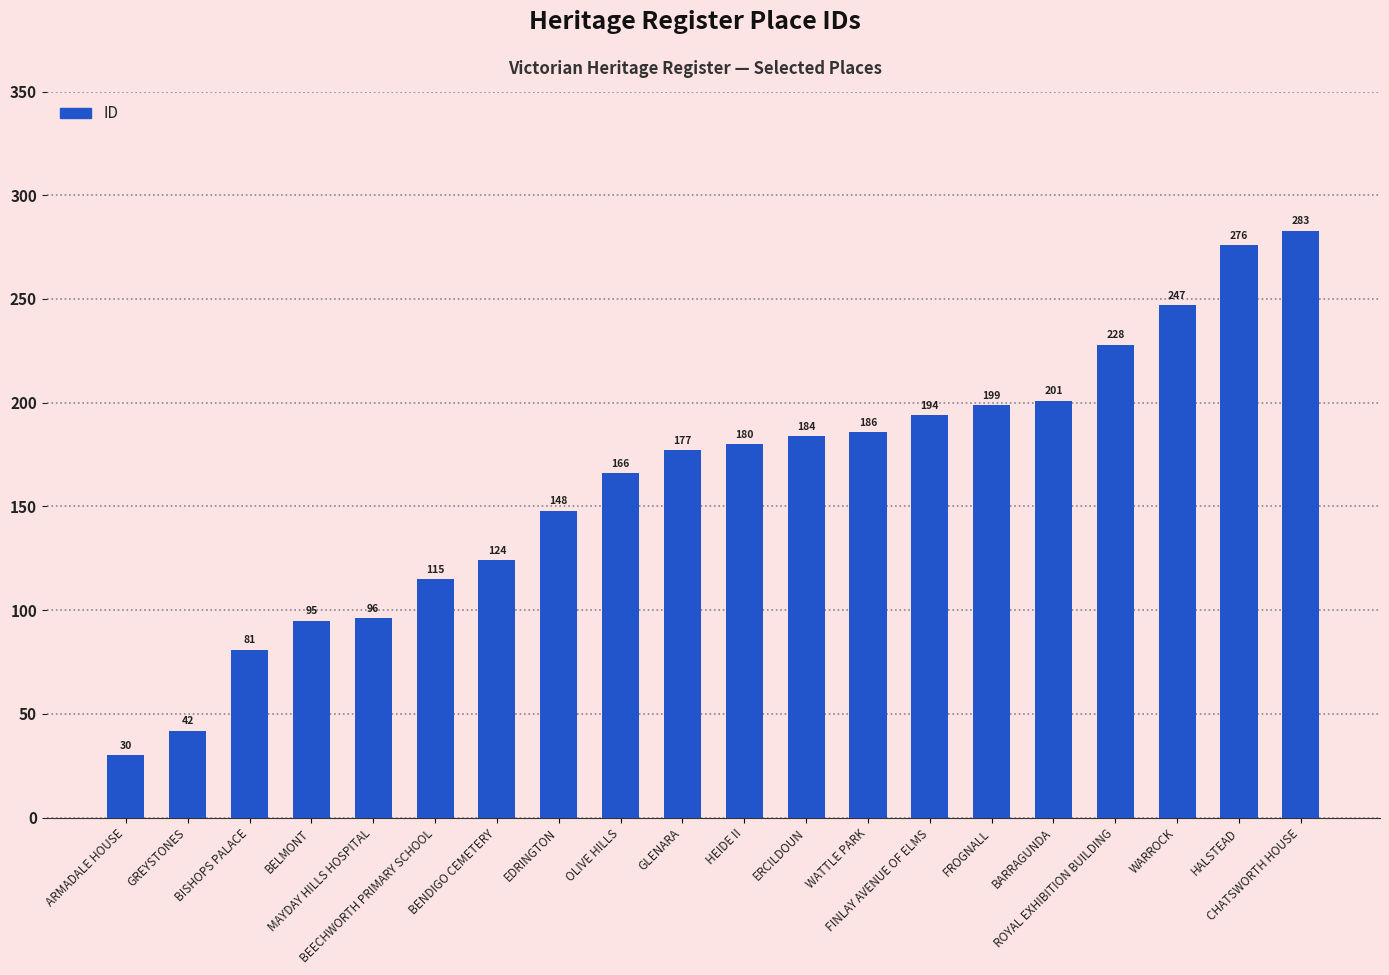

What is the approximate value at ARMADALE HOUSE?

30